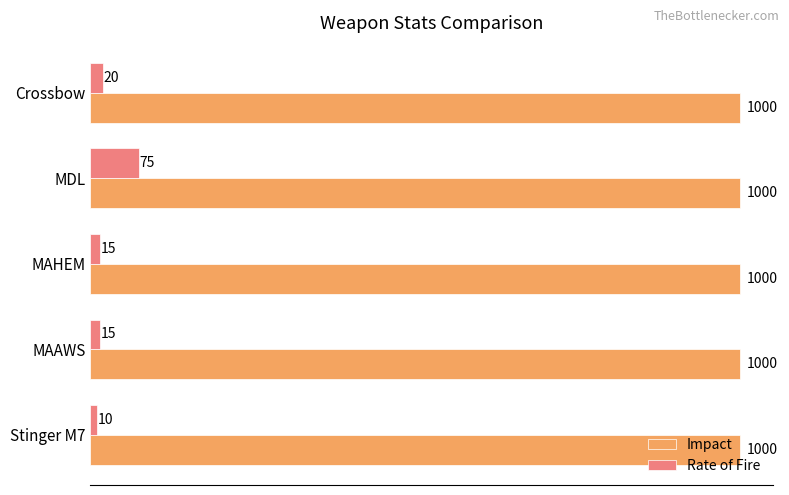

Is it true that Impact equals 1000 at Stinger M7?

True